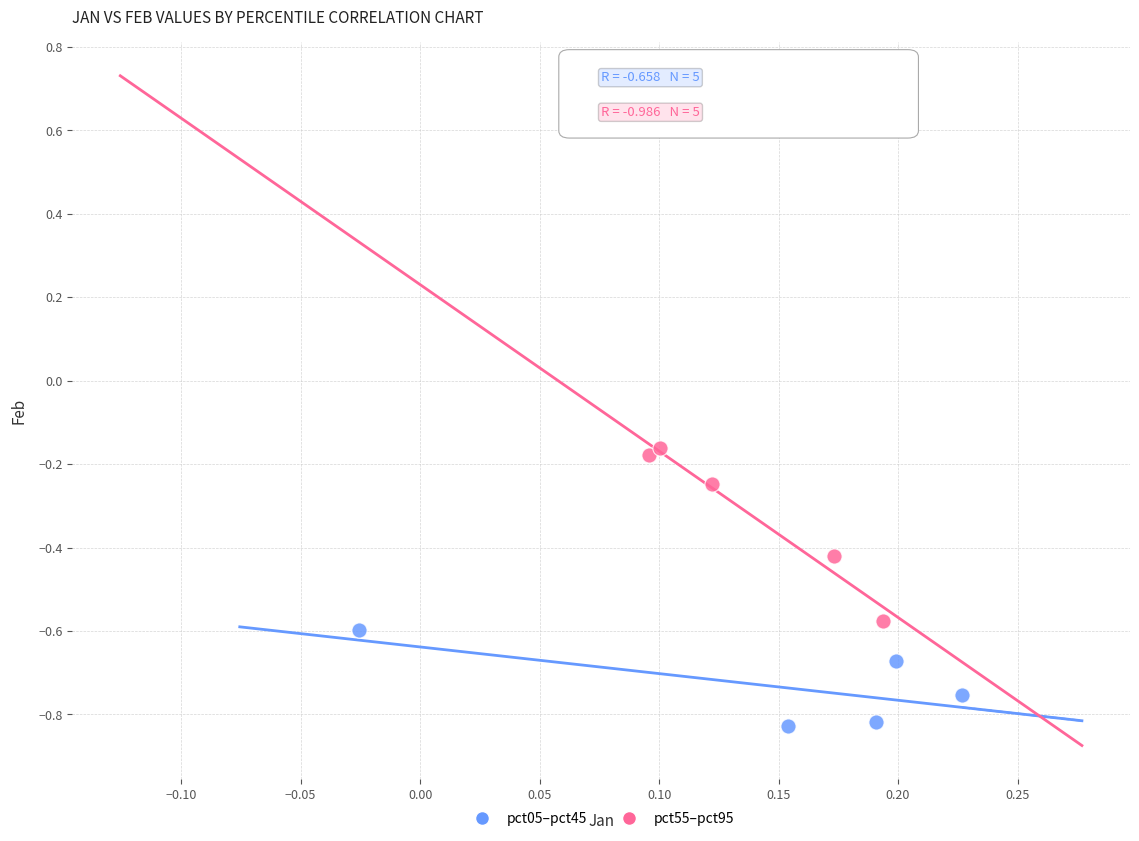

Which series reaches the maximum Y coordinate?

pct55–pct95